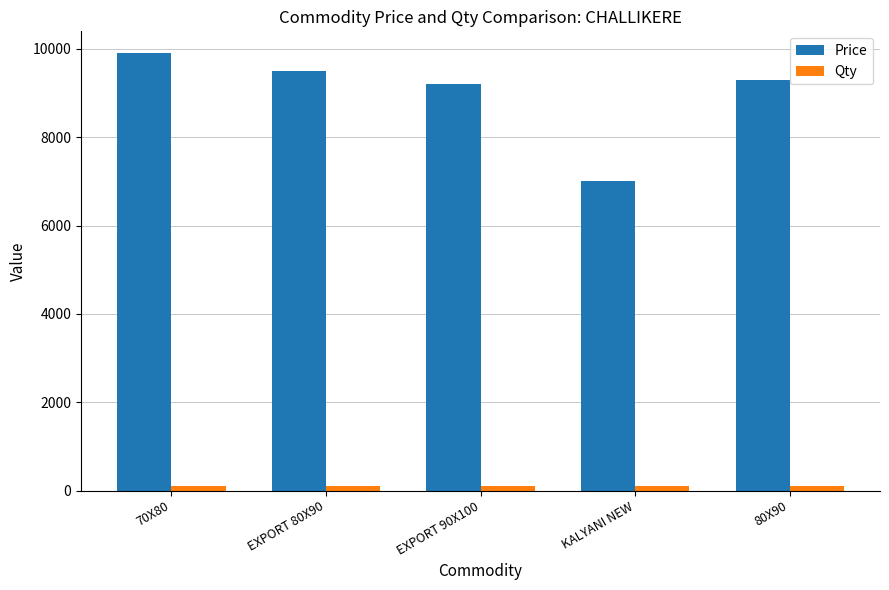

What is the average value of the Price series?

8980